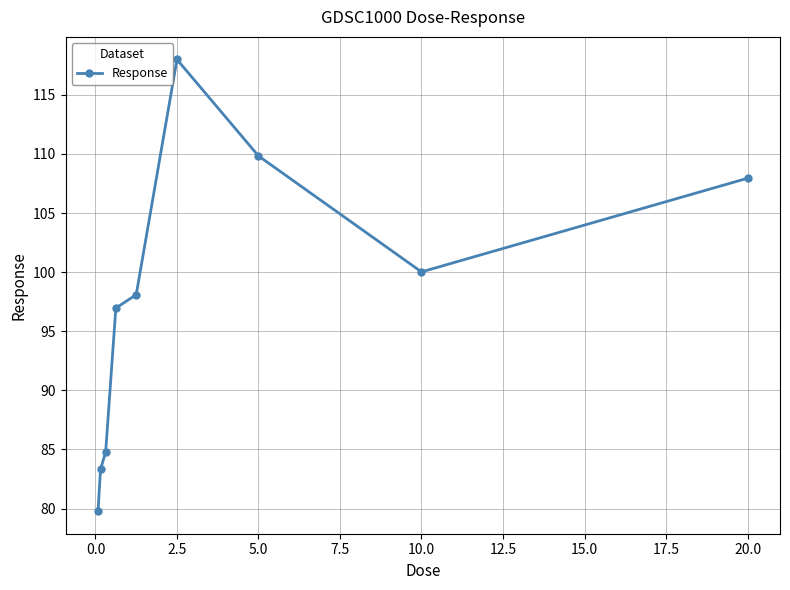

What is the difference between the second highest and second lowest values?

26.5